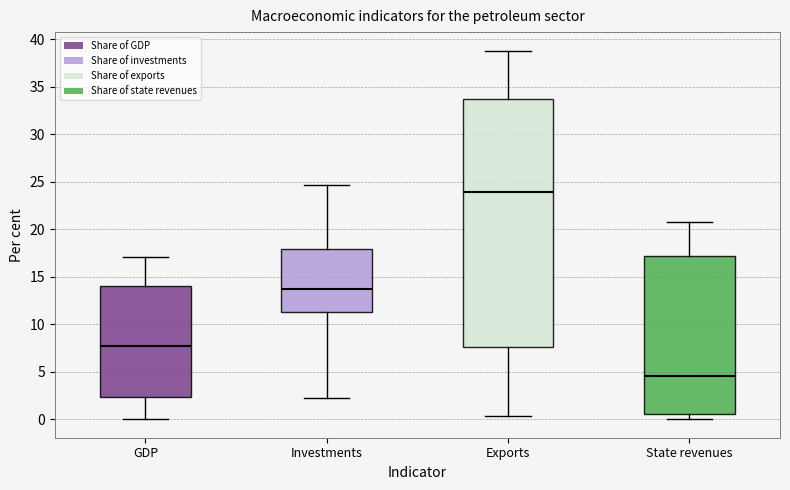

Comparing the boxes themselves (not the whiskers), which one is the tallest?

Exports